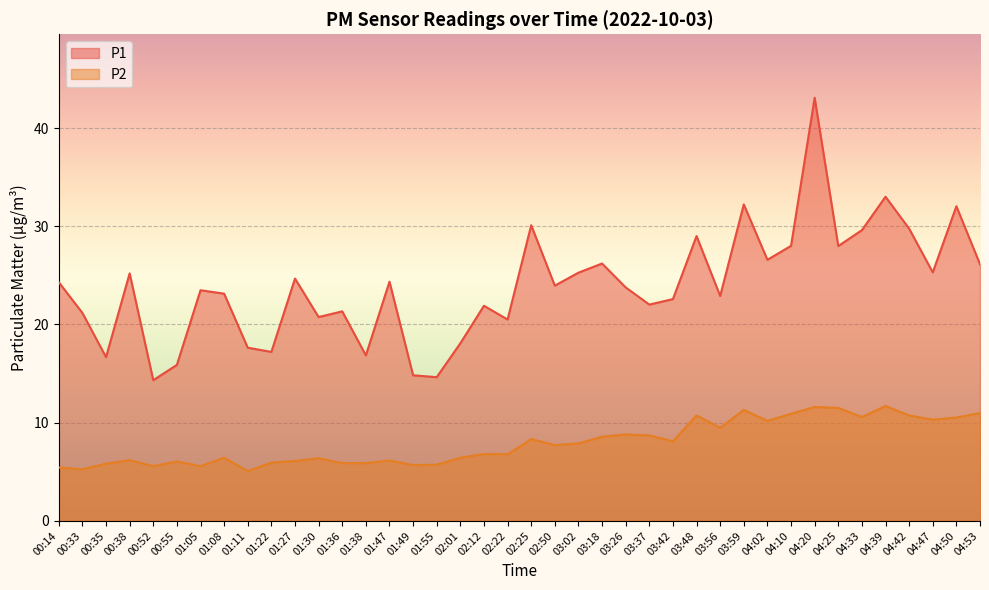

At which category does P1 reach its first local valley?

00:35